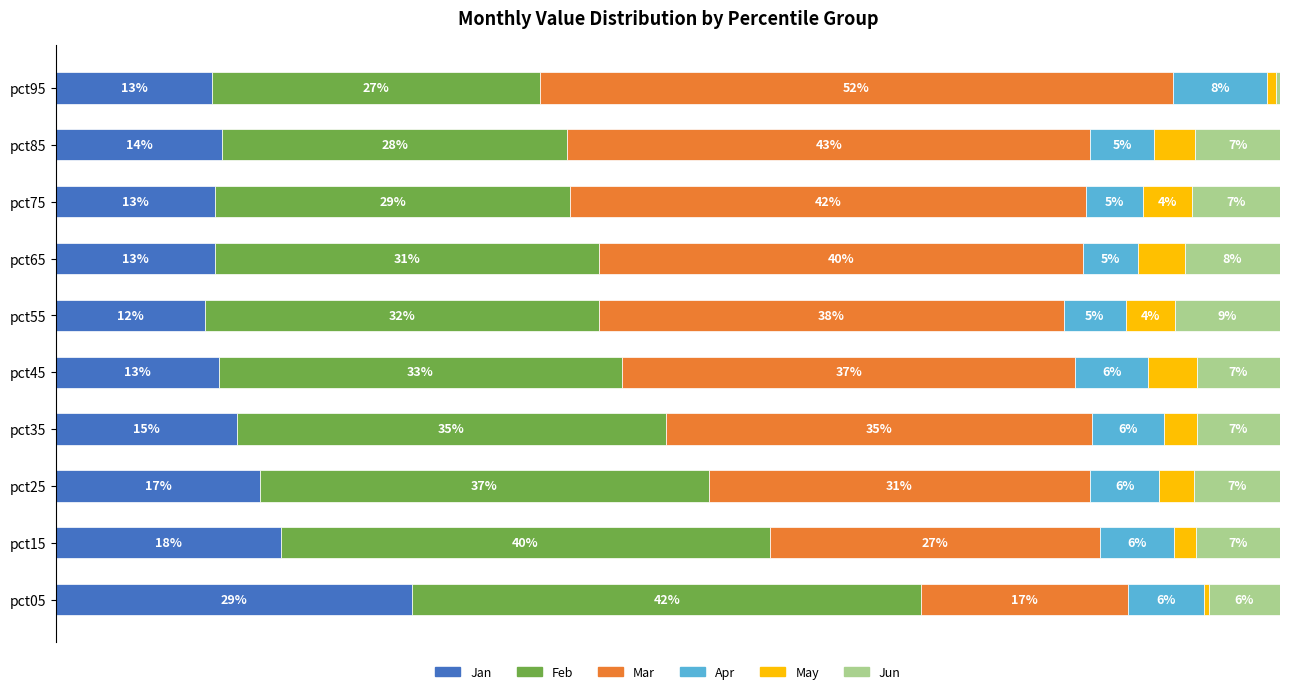

At which label does Jan reach its peak?

pct05